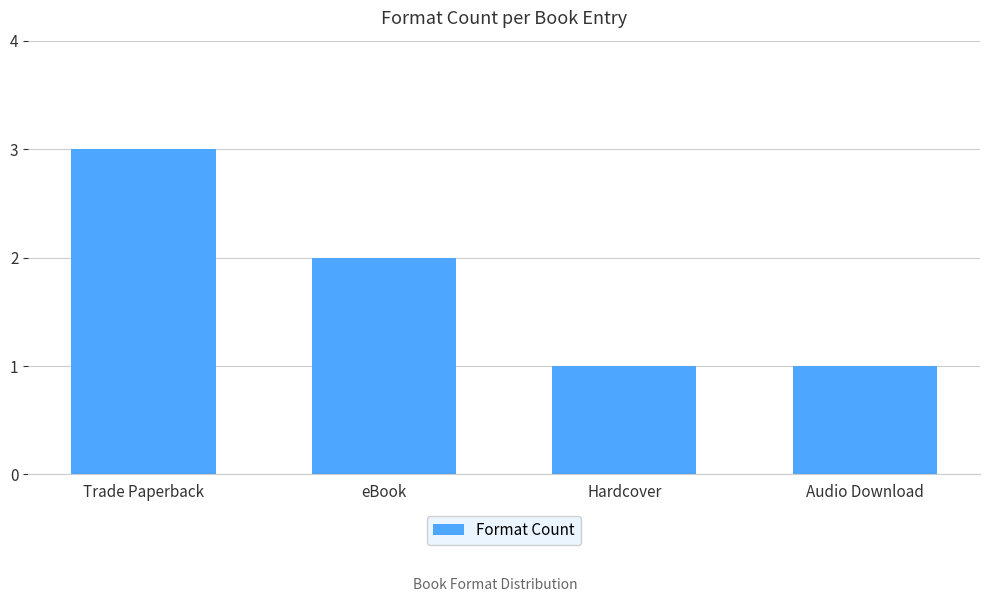

Reading left to right, what are all the values shown in this chart?

Trade Paperback=3	eBook=2	Hardcover=1	Audio Download=1